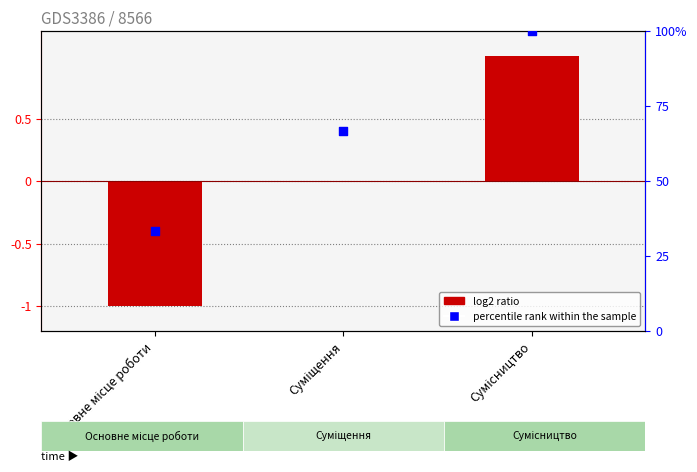

Which series has the widest spread of Y values?

percentile rank within the sample